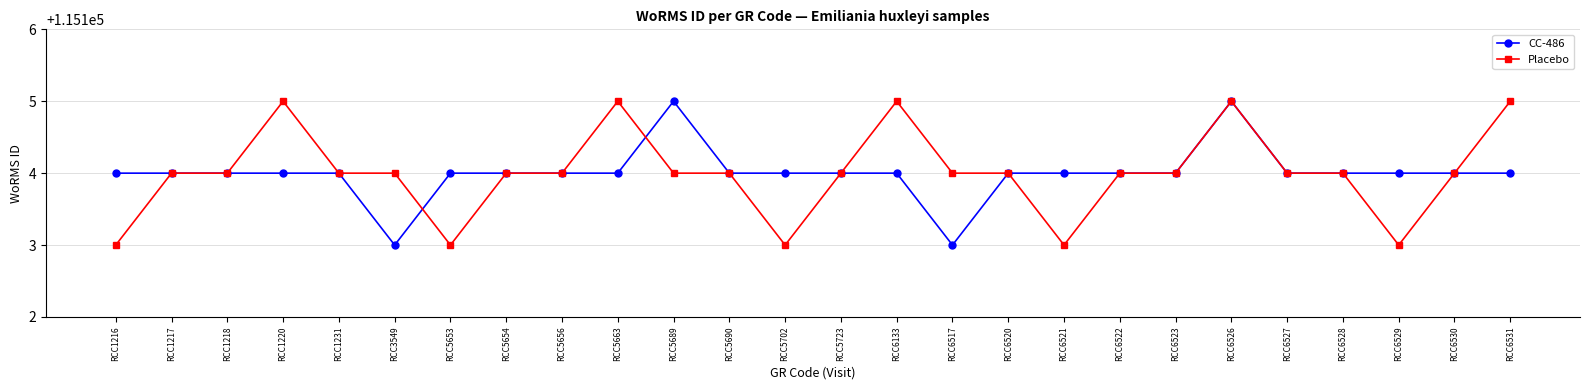

How many lines are shown in the chart?

2